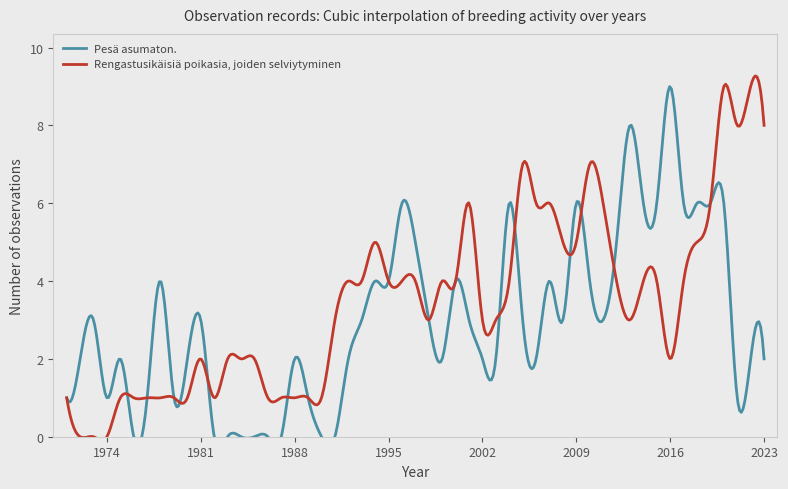

Is this an area chart (filled region under the line)?

No